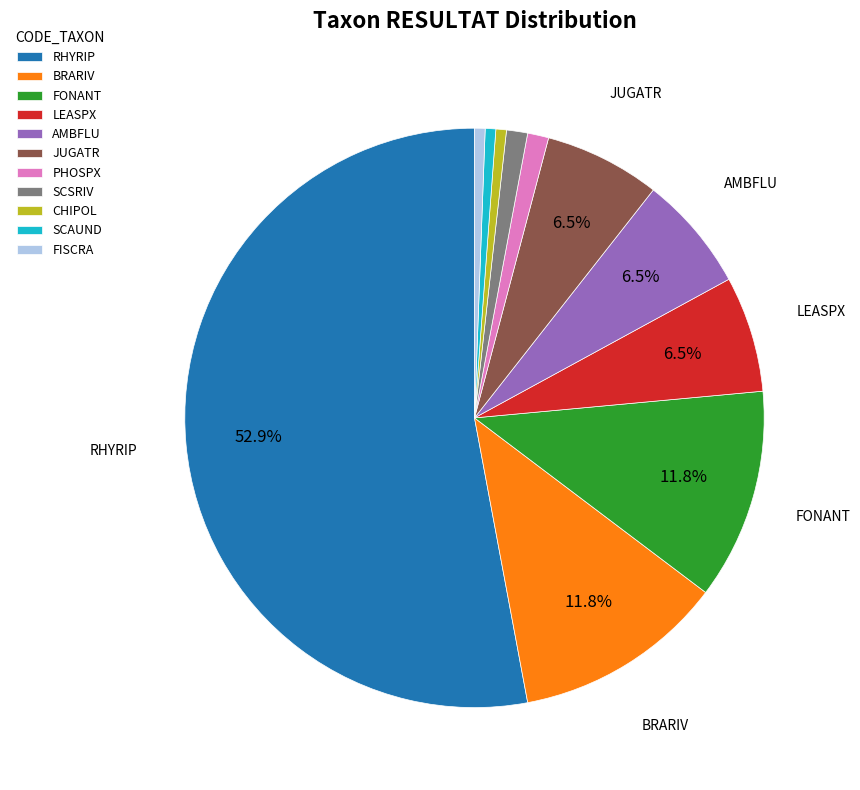

Does LEASPX account for over 50% of the chart?

No